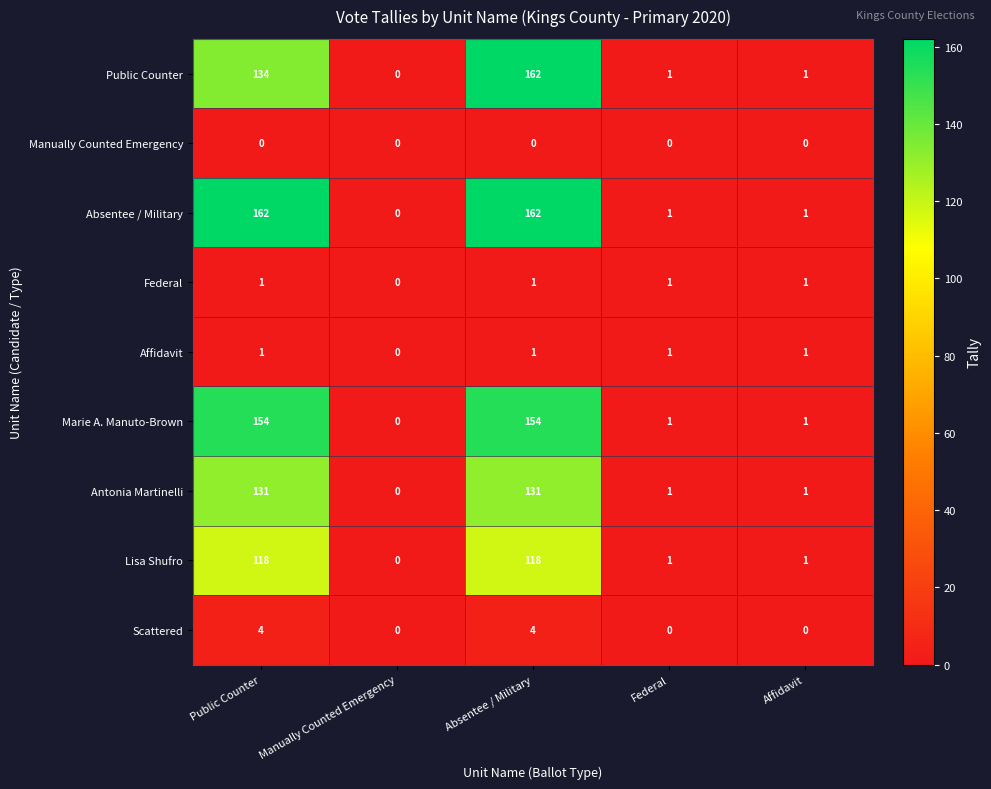

True or false: Absentee / Military has a value of 0 at Federal.

False